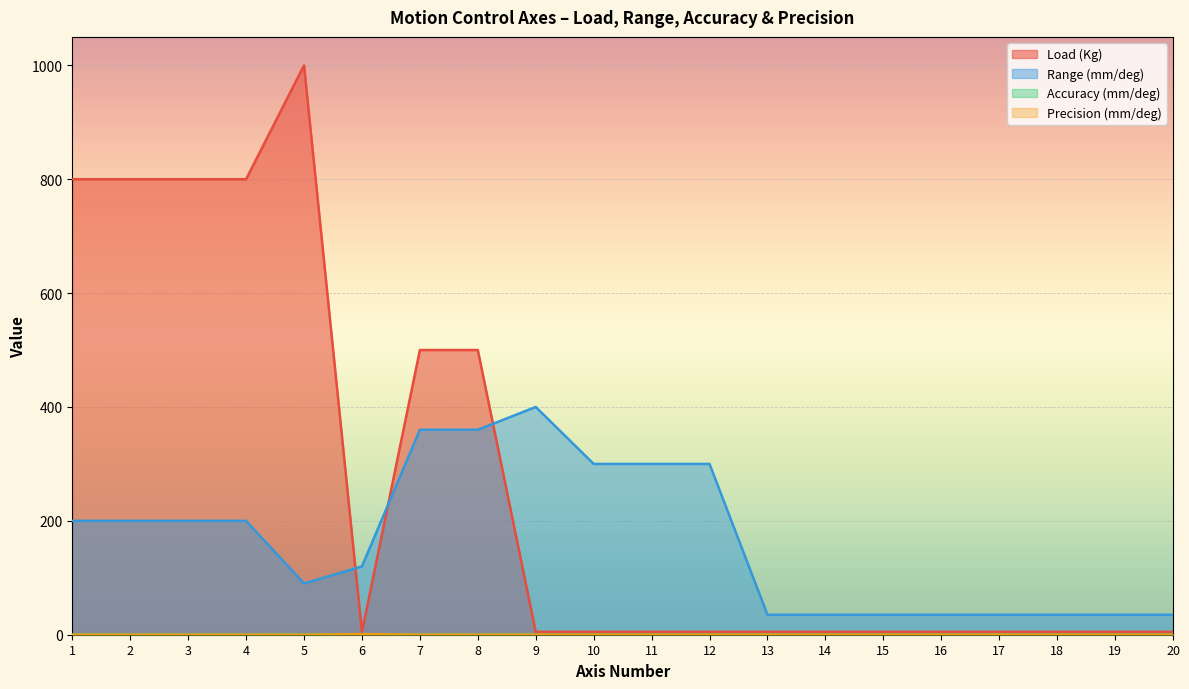

At which category does Accuracy (mm/deg) reach its first local valley?

5